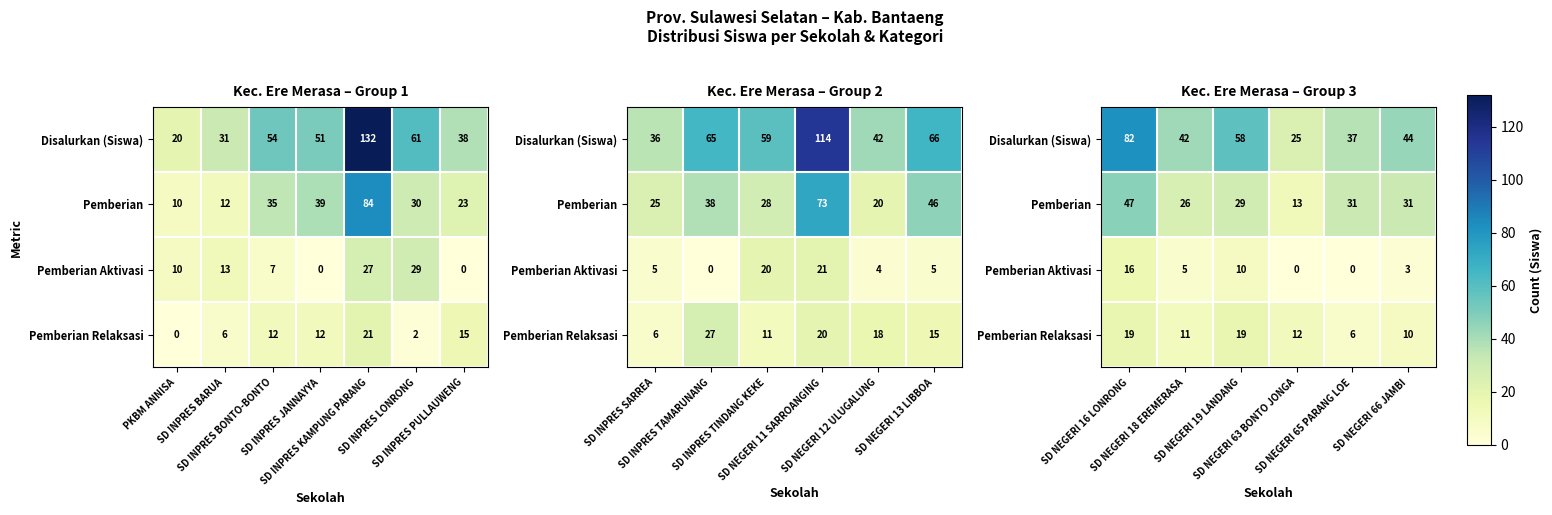

What is the difference between the maximum and second lowest values in the Pemberian series?

21